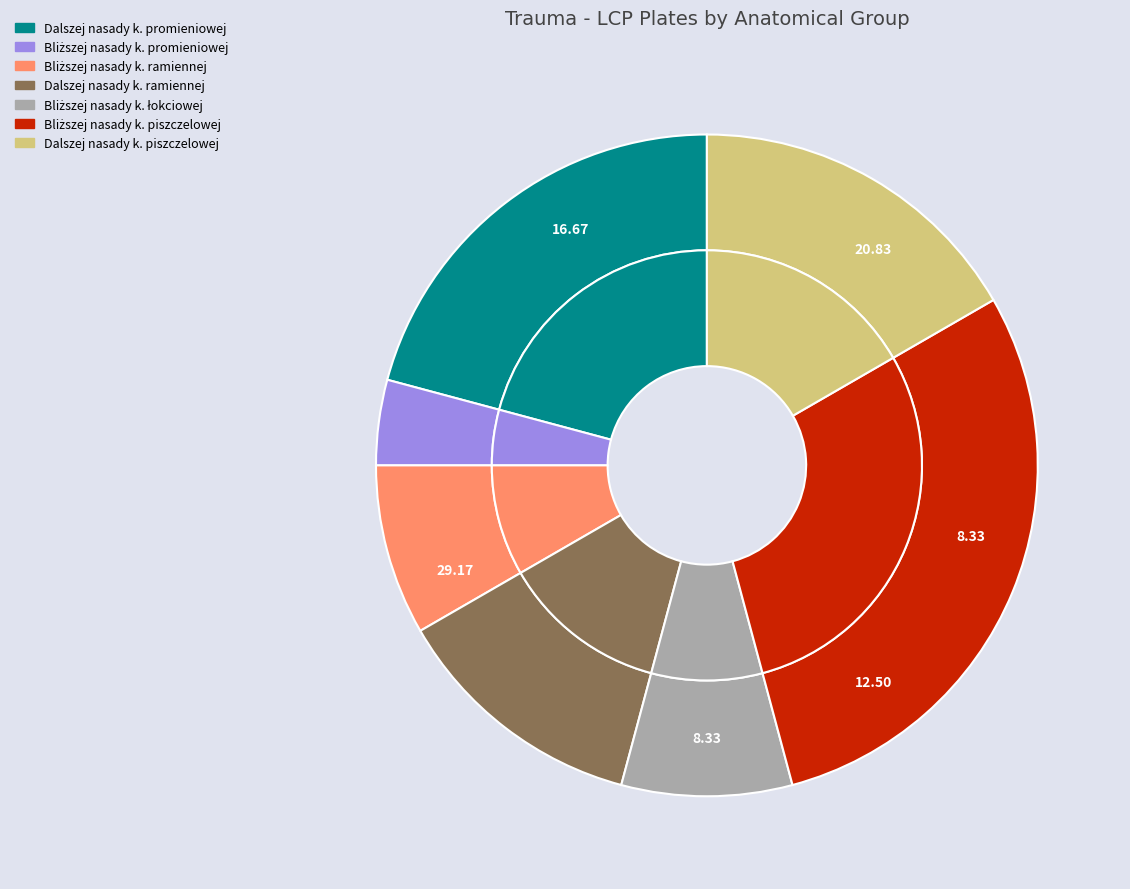

Which category has the biggest portion of the pie?

PŁYTKA DO BLIŻSZEJ NASADY KOŚCI PISZCZELOWEJ